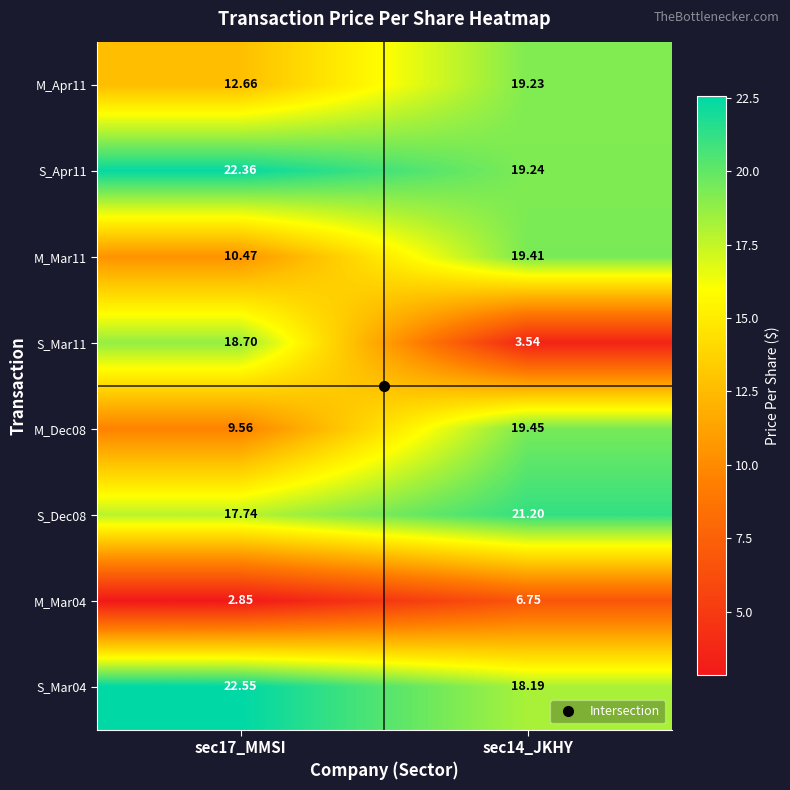

Between sec17_MMSI and sec14_JKHY, which series saw the biggest shift?

S_Mar11